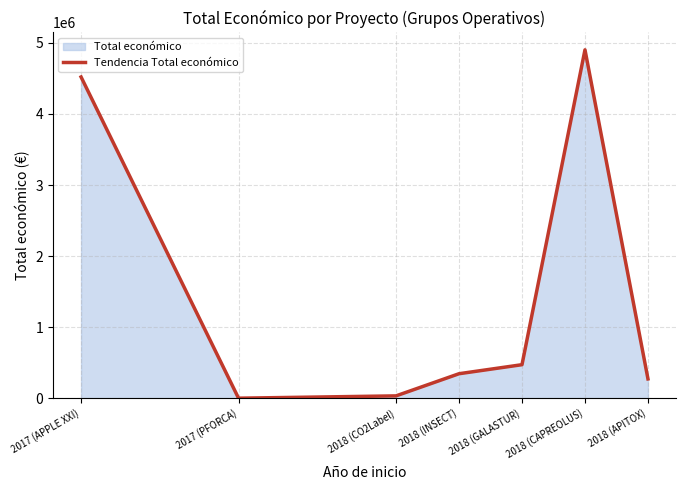

Count the number of data series in this chart.

1